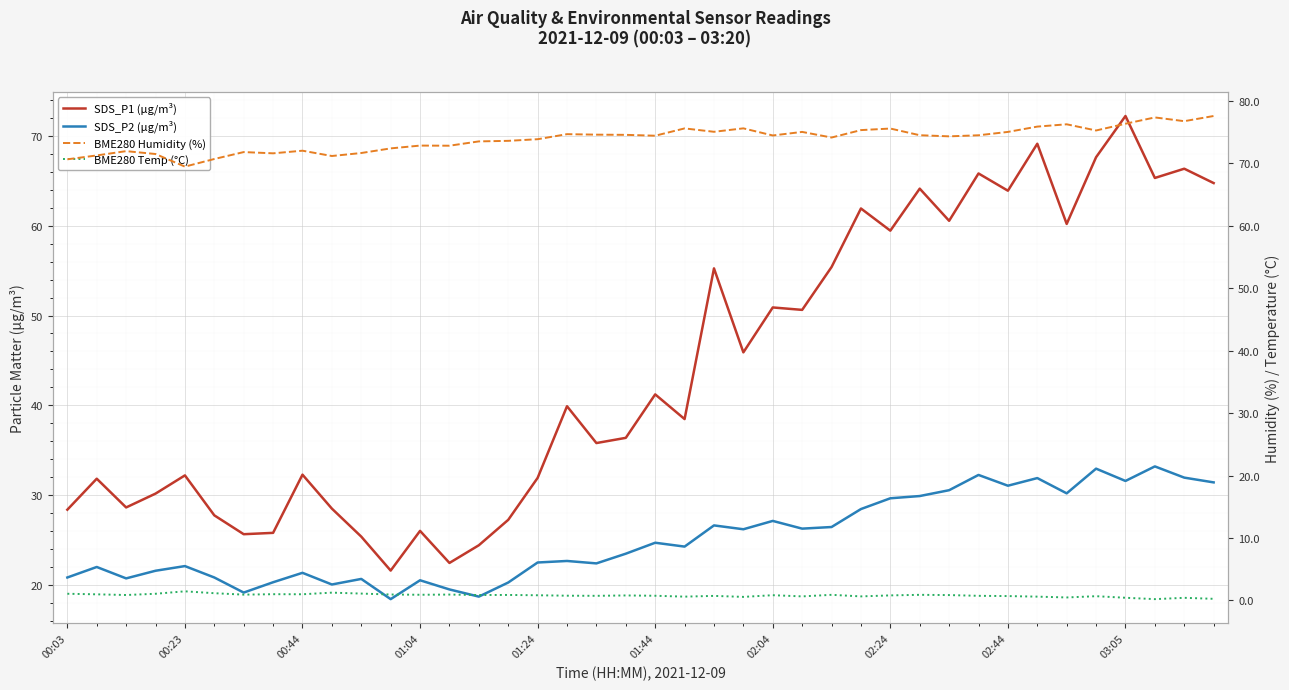

What is the highest value of the BME280 Temp (°C) series?

1.5